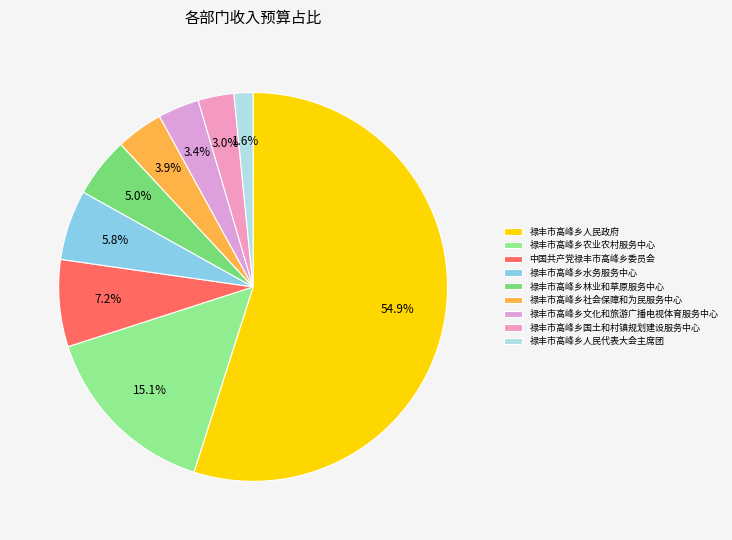

The 禄丰市高峰乡人民政府 slice represents 55% of the pie. True or false?

True